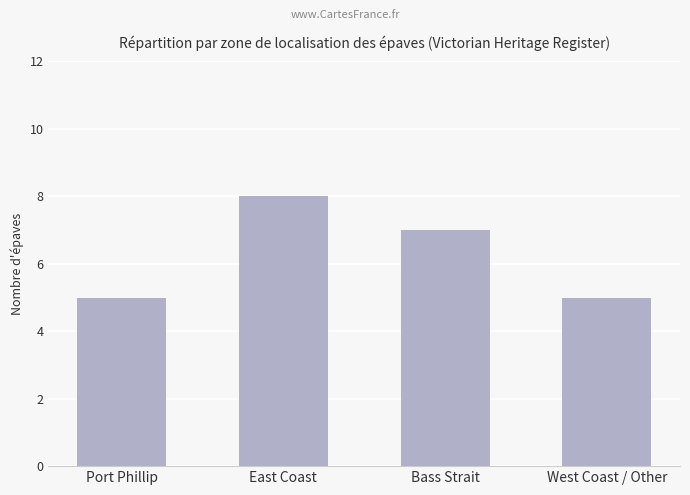

Read the value at East Coast.

8